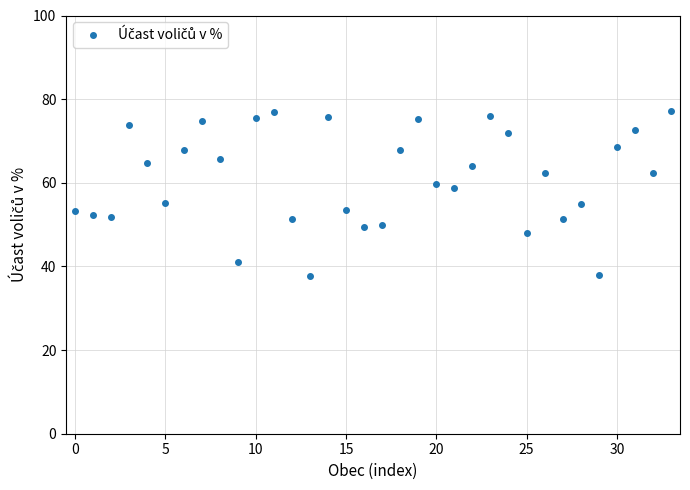

What is the greatest value displayed?

77.2